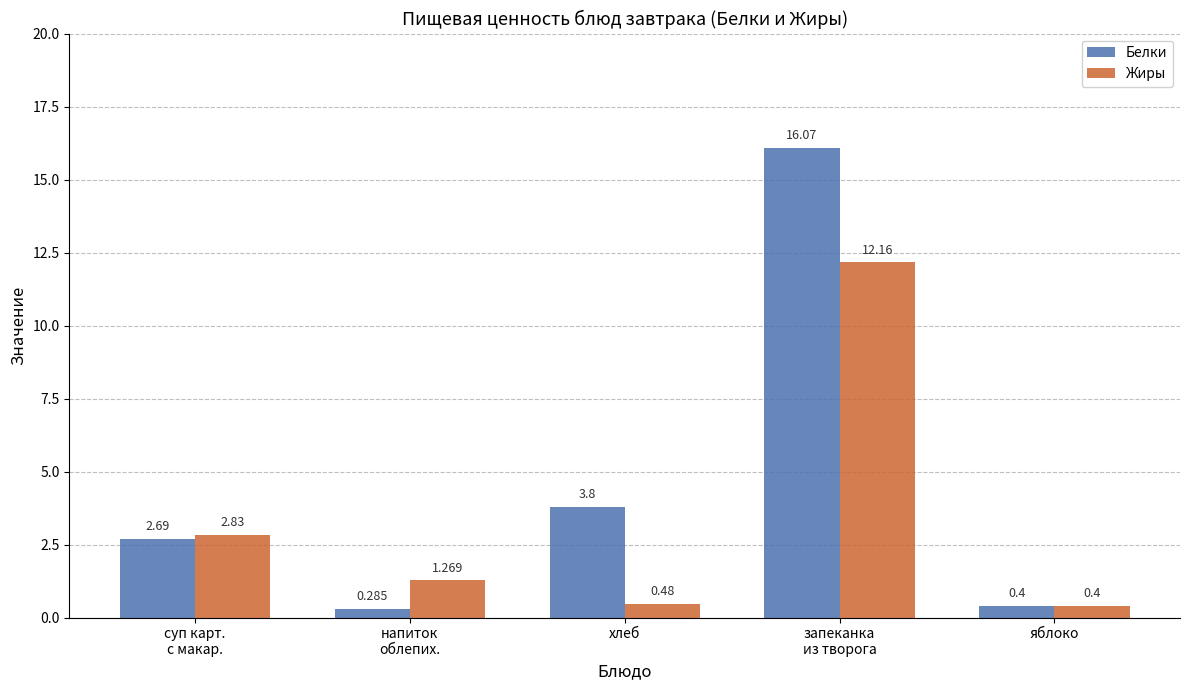

Which series has the widest spread of values?

Белки